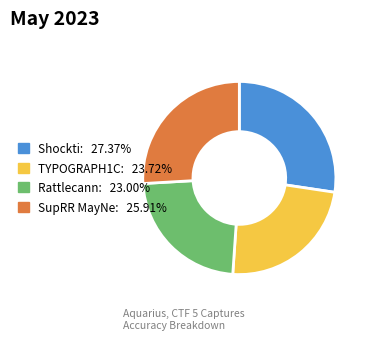

What is the ratio of the value at Rattlecann to the value at TYPOGRAPH1C?

1.0